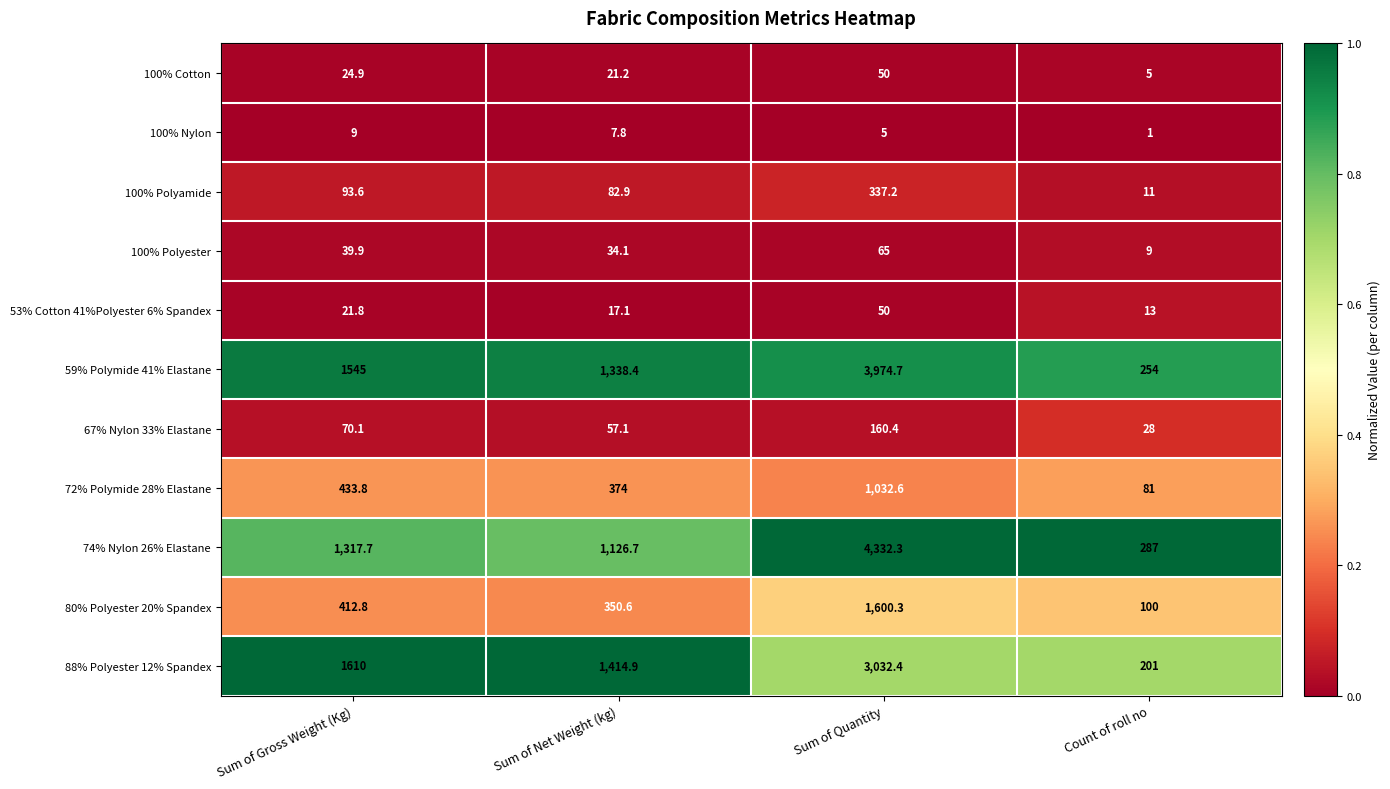

List the labels in order of 72% Polymide 28% Elastane value, smallest first.

Count of roll no, Sum of Net Weight (kg), Sum of Gross Weight (Kg), Sum of Quantity